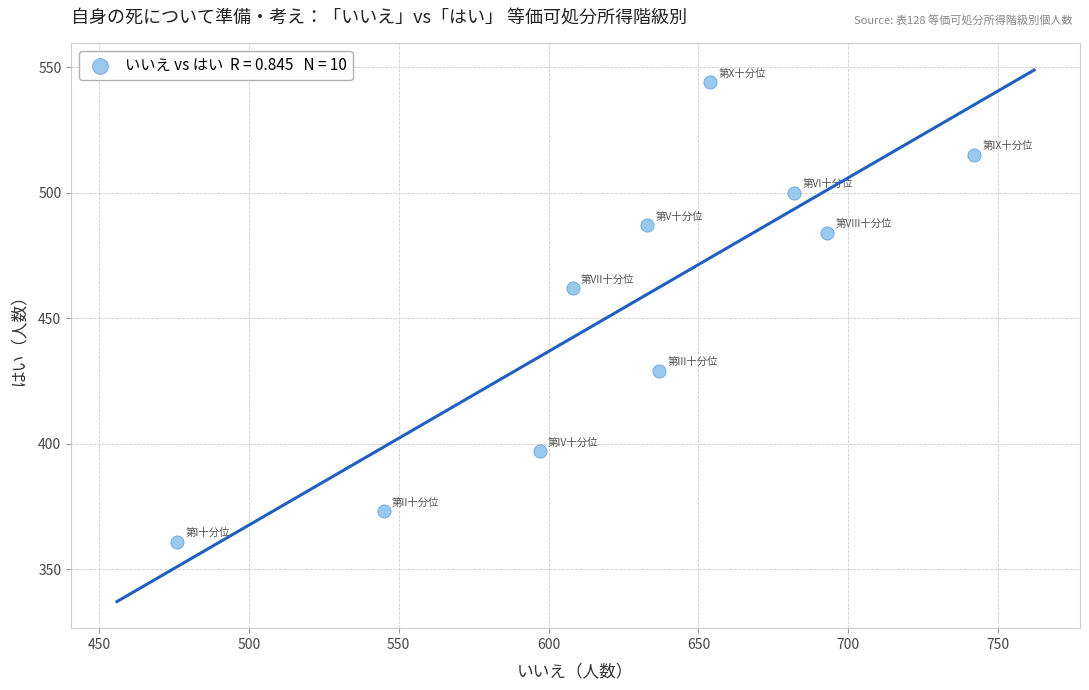

What Y value in the scatter plot is closest to 452?

462